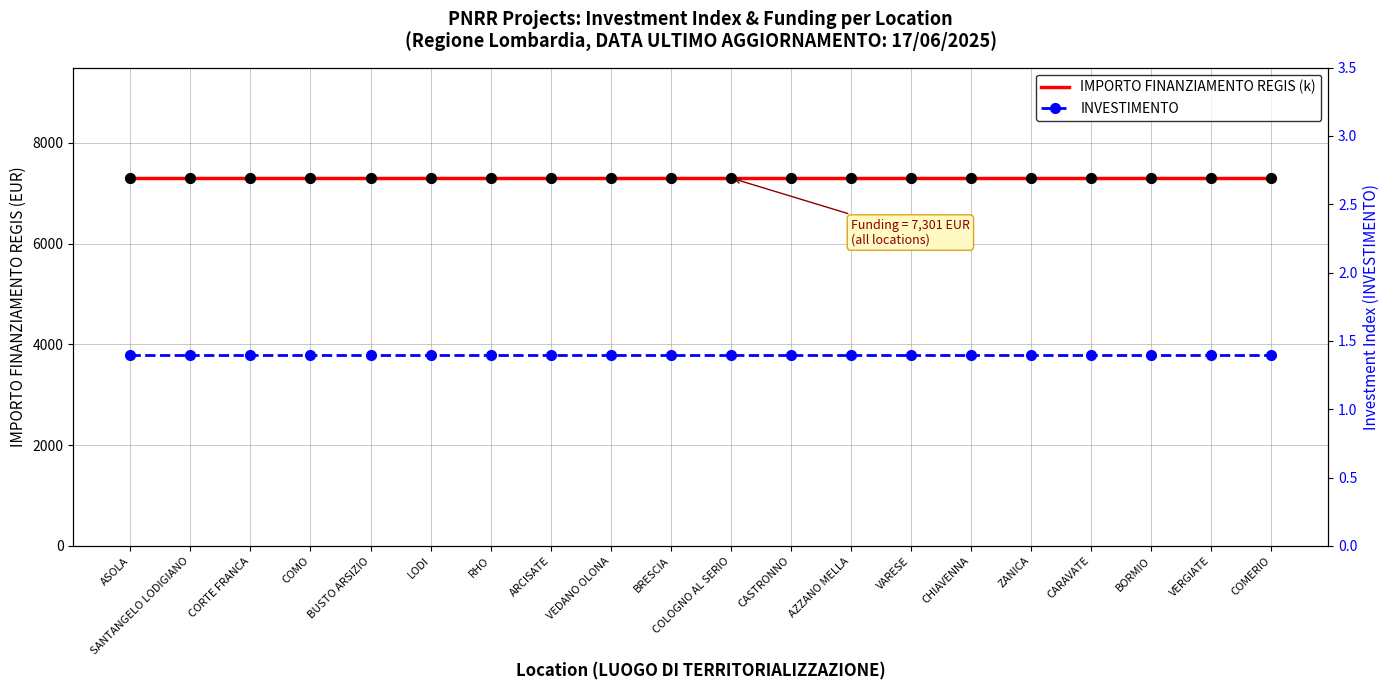

Which series contains the highest Y value?

IMPORTO FINANZIAMENTO REGIS (k)